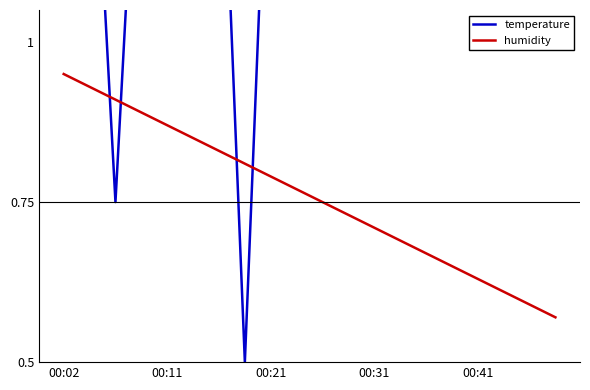

How many lines are shown in the chart?

2